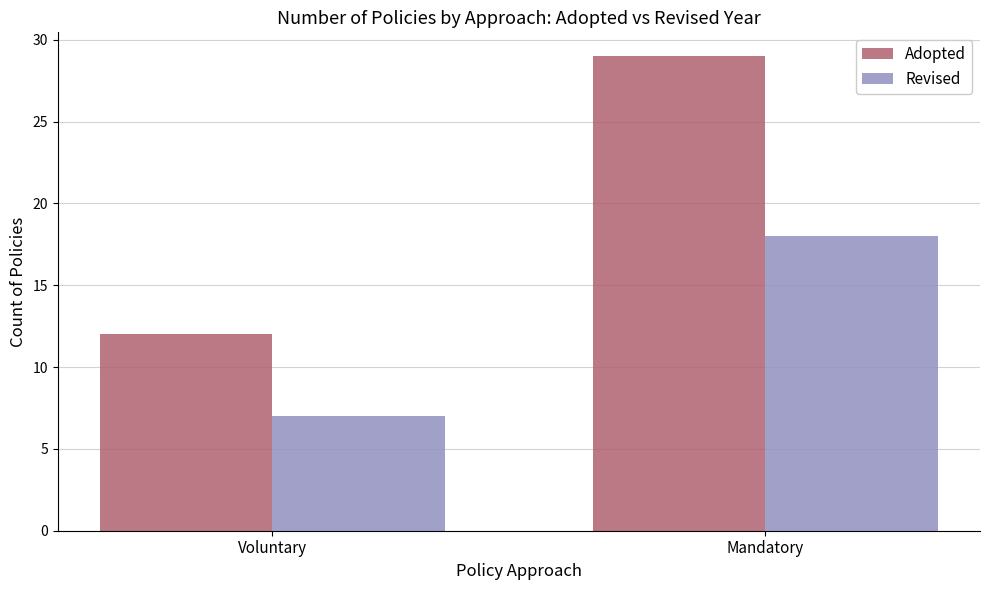

Is it true that Adopted equals 12 at Voluntary?

True